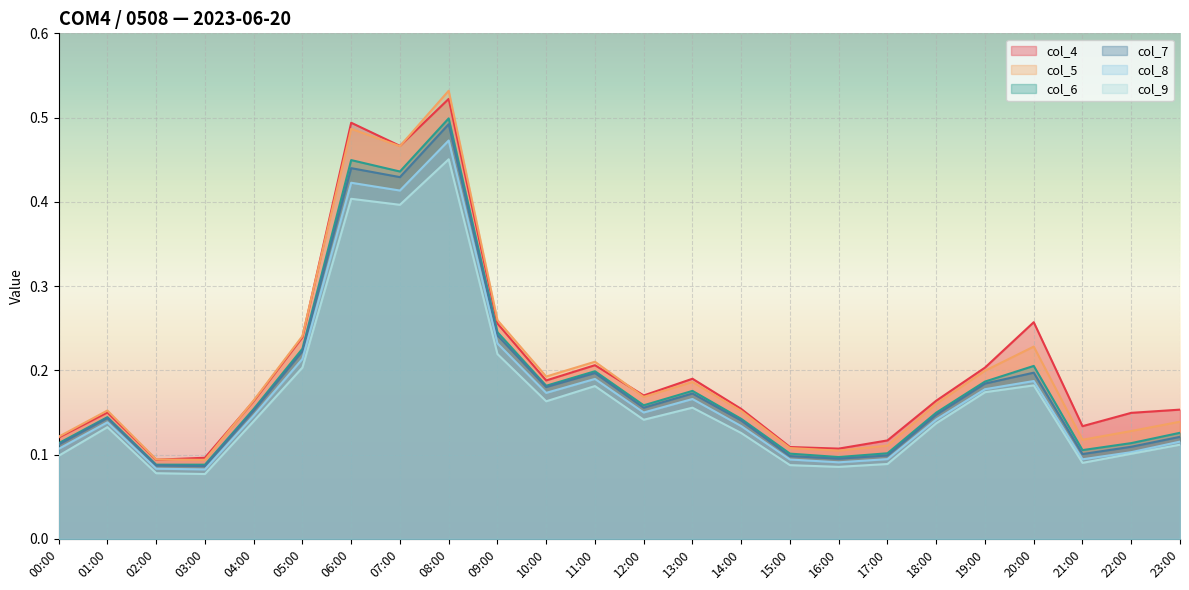

Rank the series at 22:00 from highest to lowest value.

col_4, col_5, col_6, col_7, col_8, col_9